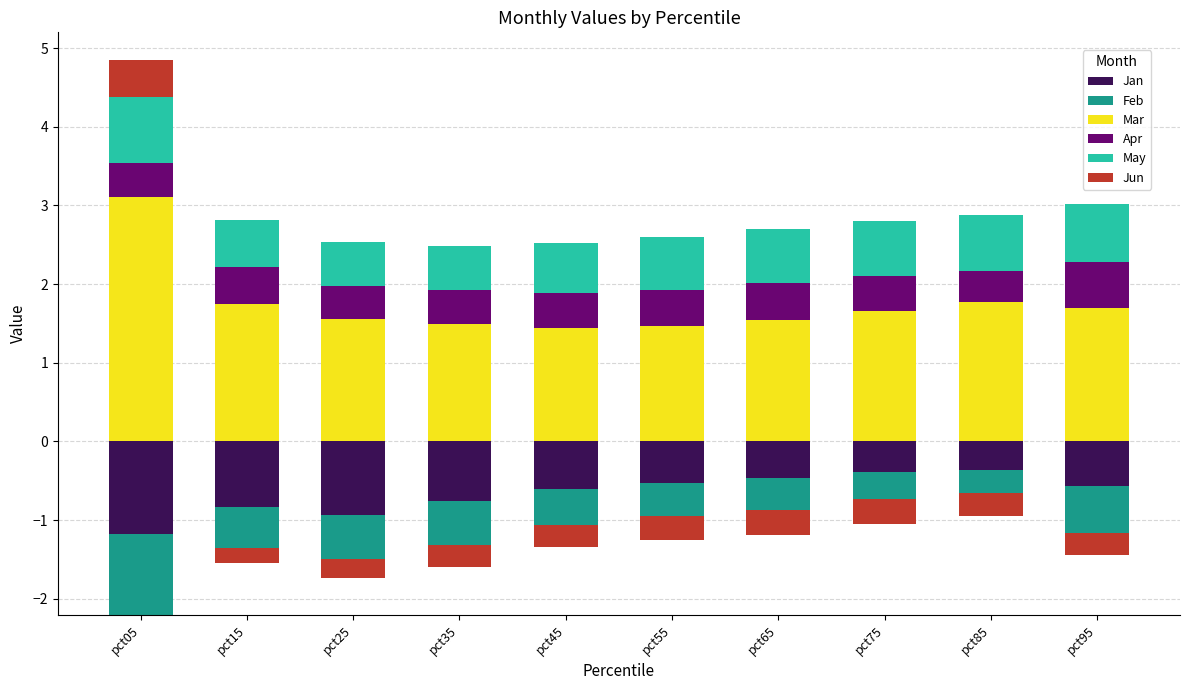

List the series in order of their peak value, highest first.

Mar, May, Apr, Jun, Jan, Feb